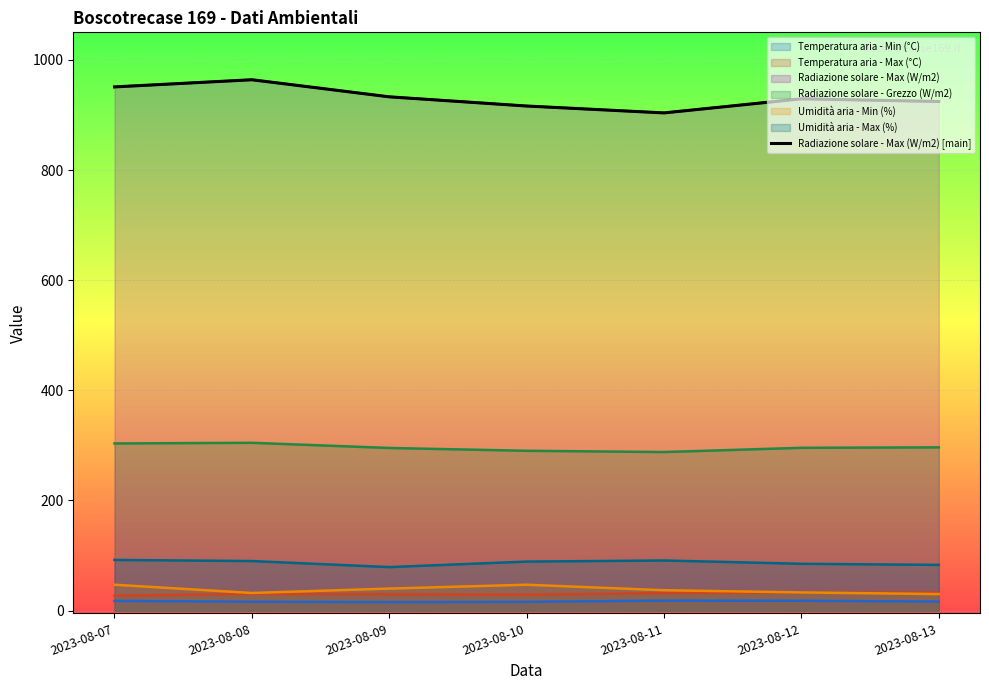

How many interior local valleys (lower than both neighbors) does the data have?

1